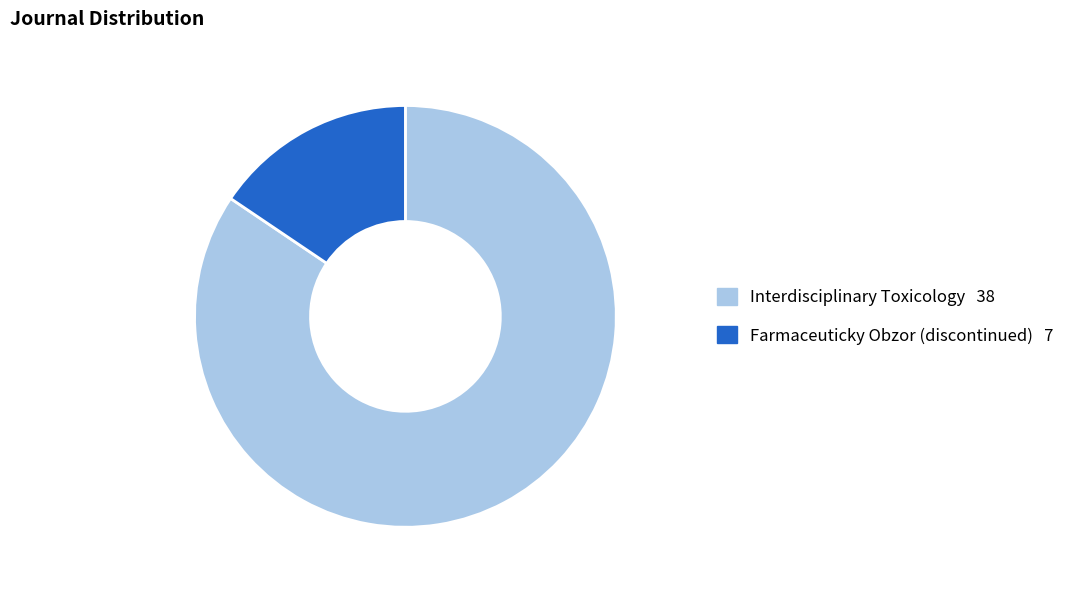

Between Farmaceuticky Obzor (discontinued) and Interdisciplinary Toxicology, which is larger?

Interdisciplinary Toxicology